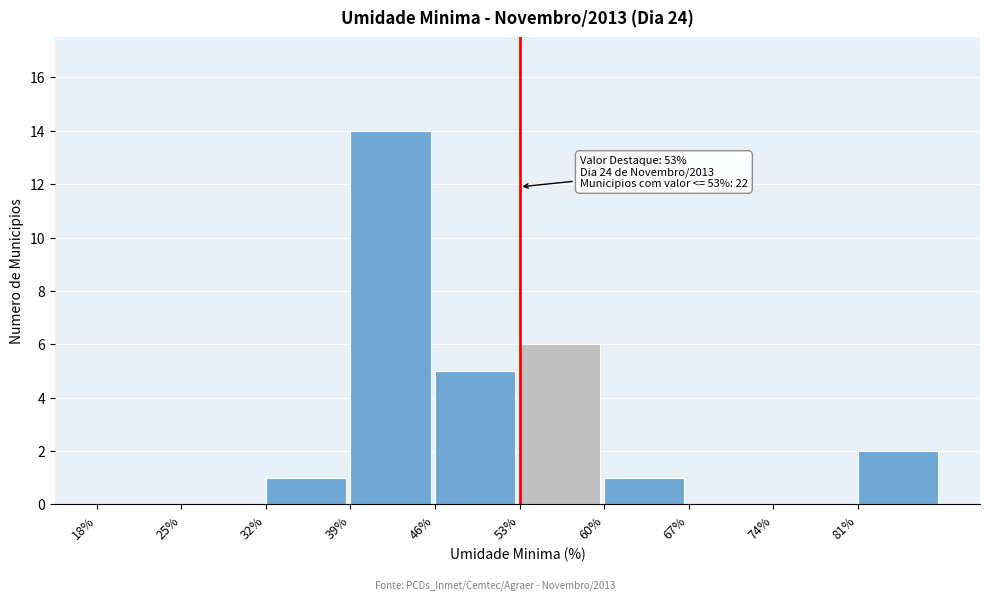

Which range on the x-axis has the tallest bar?

39 to 46